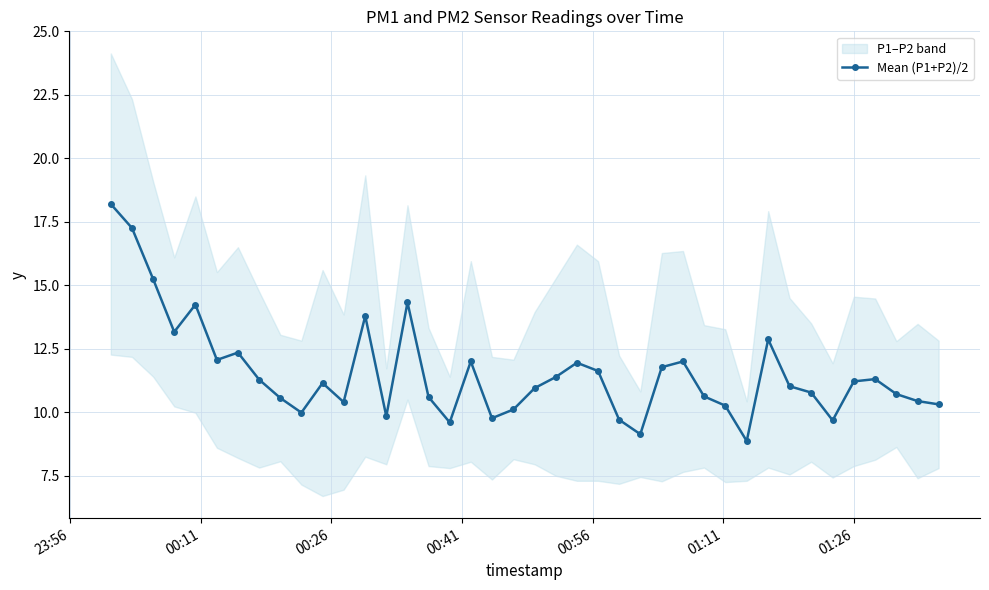

How many interior local peaks (higher than both neighbors) does the data have?

10